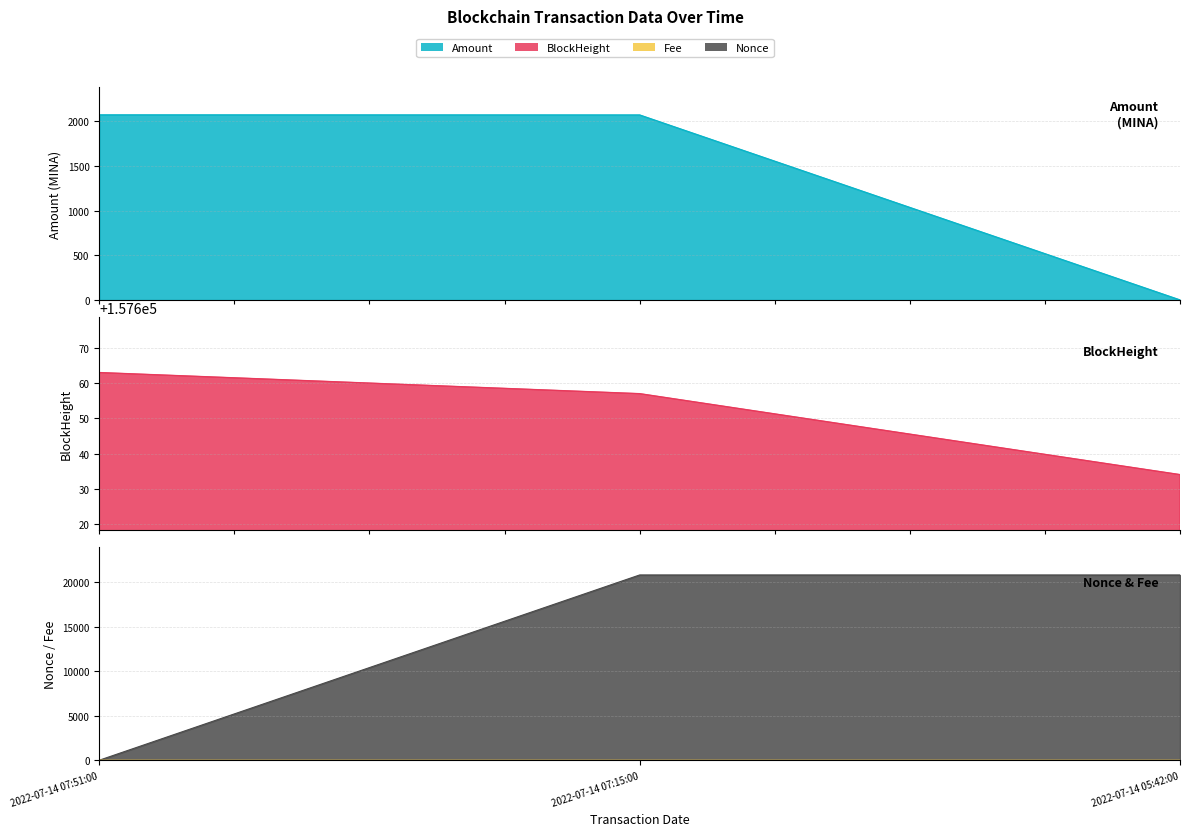

At how many categories does at least one series exceed 60162?

3